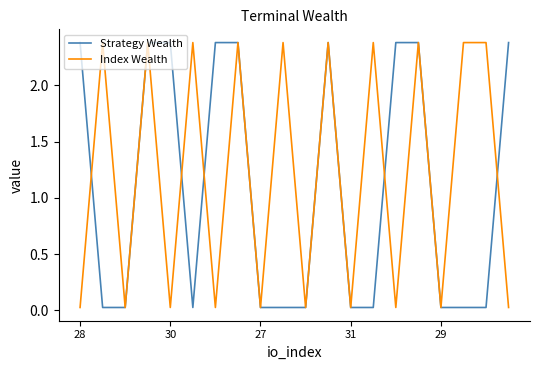

What is the greatest value displayed?

2.4